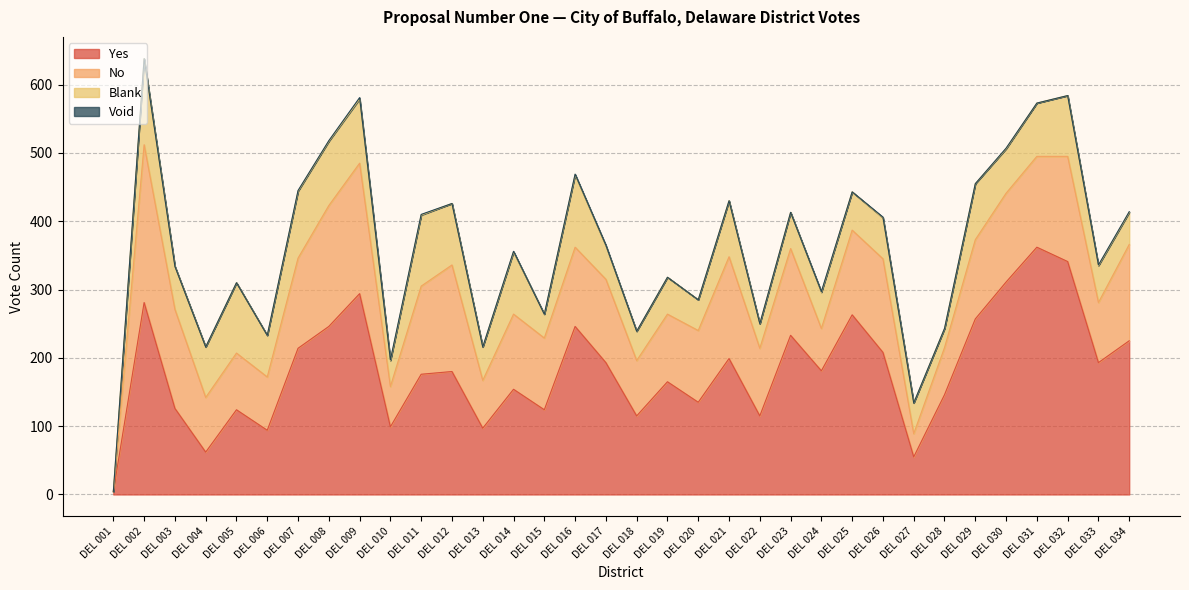

What is the difference between the Blank values at DEL 004 and DEL 008?

20